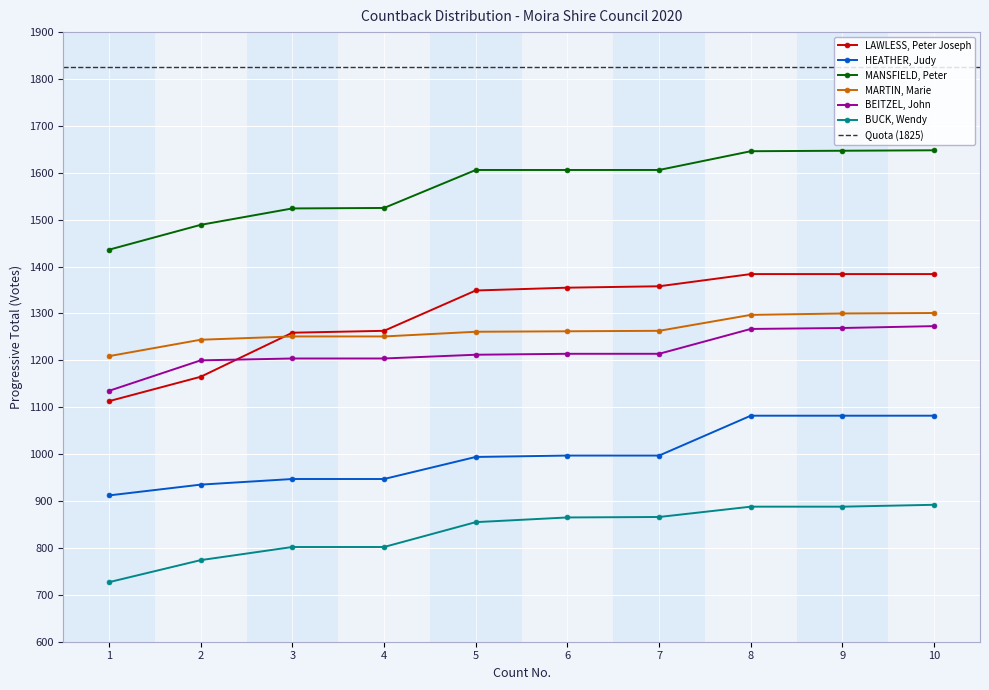

After their last crossing, which series has the higher values: BEITZEL, John or LAWLESS, Peter Joseph?

LAWLESS, Peter Joseph